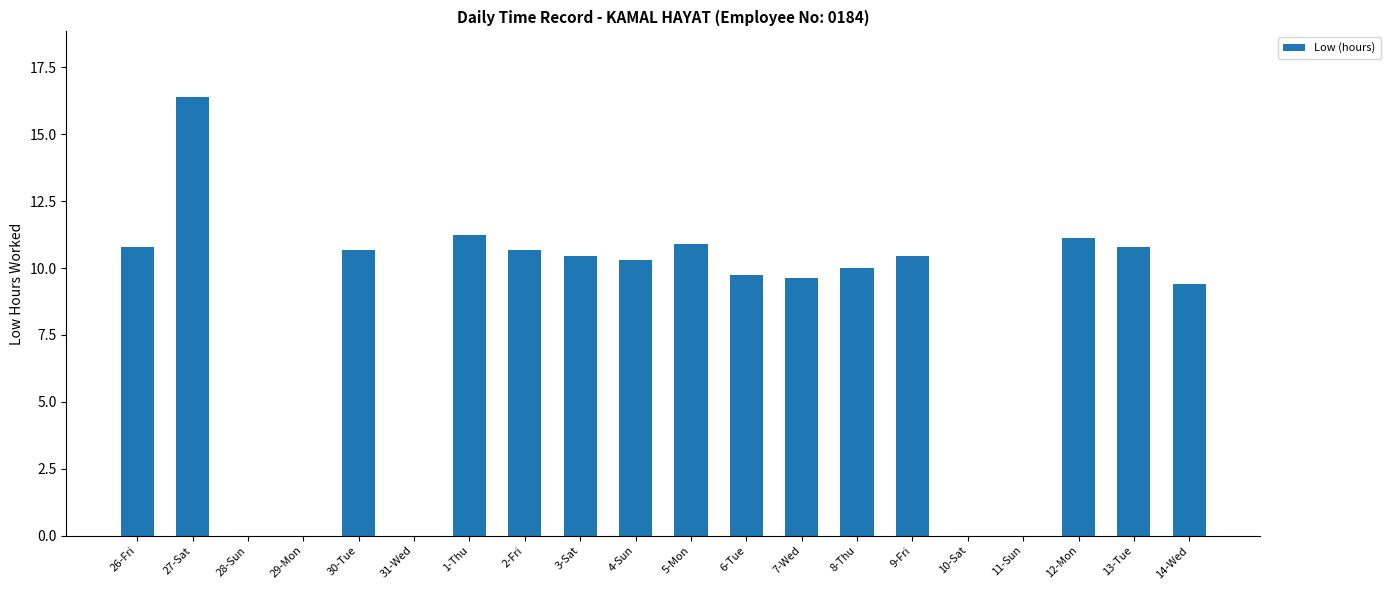

Is it true that the value at 14-Wed is 9.4?

True